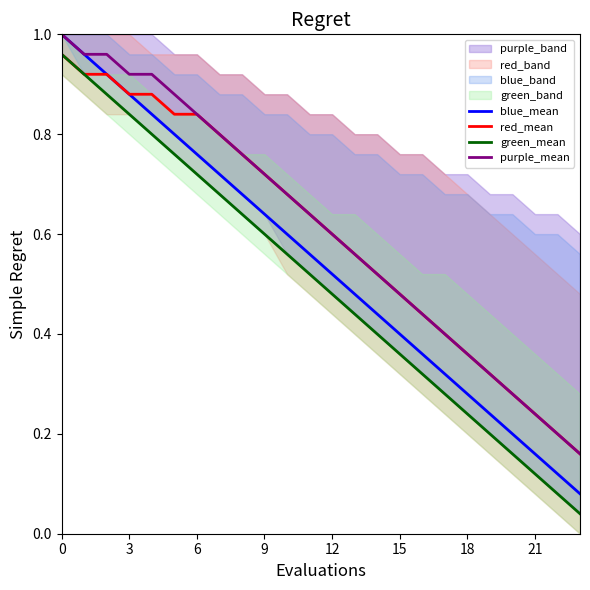

How many lines are shown in the chart?

4